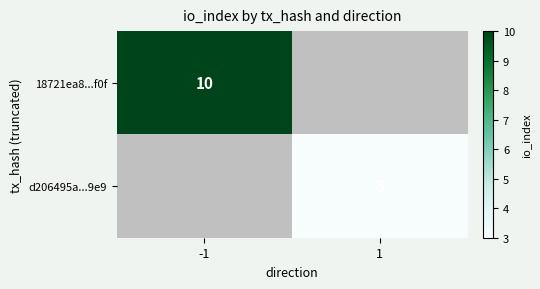

Is it true that 18721ea8...f0f equals 10 at -1?

True